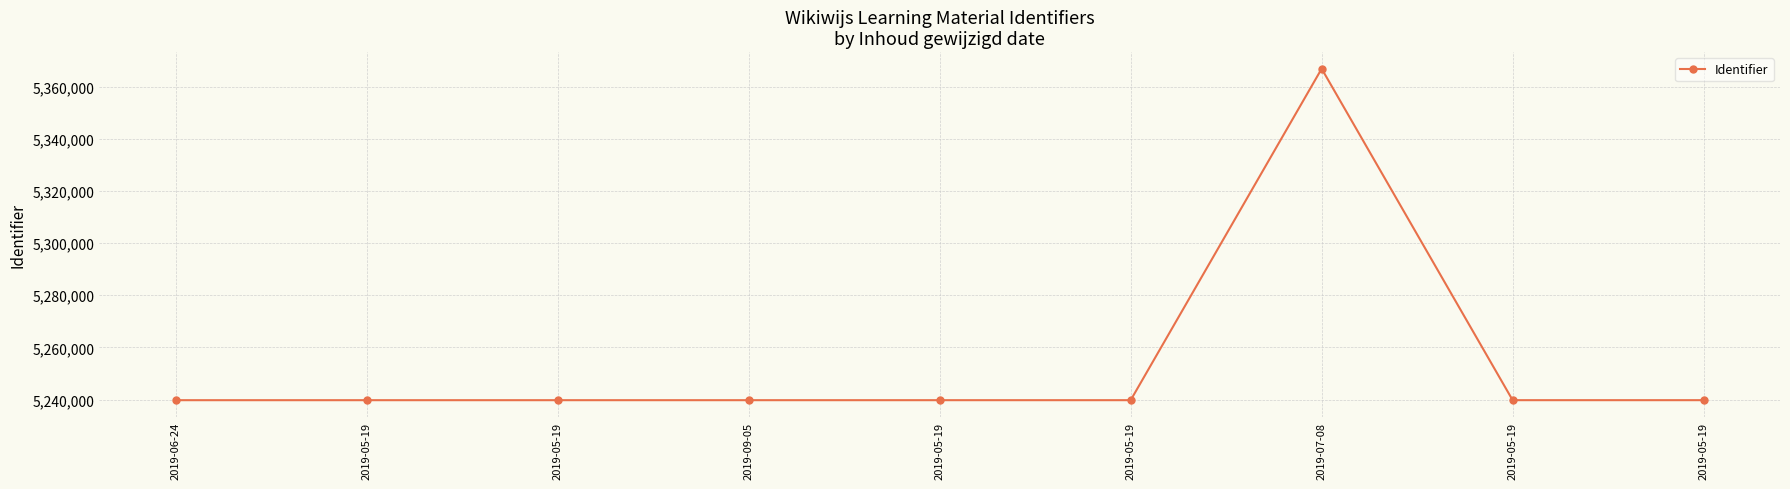

What is the label of the 5th point from the left?

2019-05-19